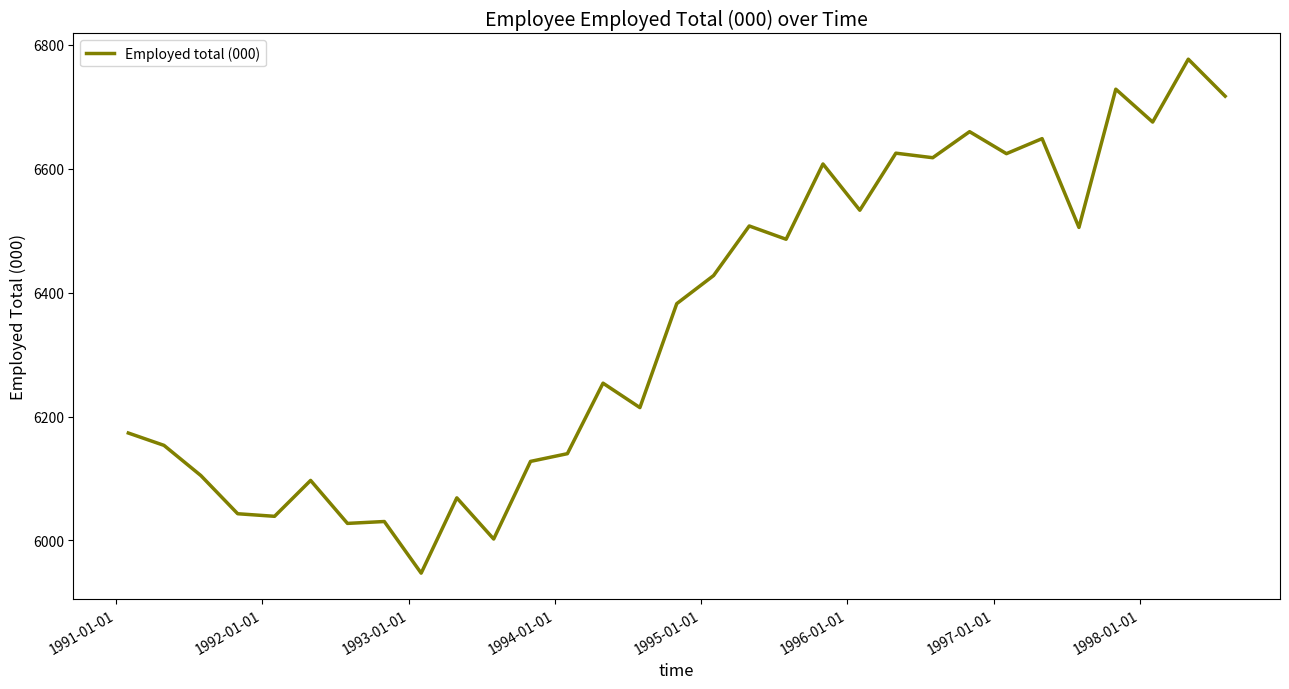

What is the maximum value shown in the chart?

6776.9